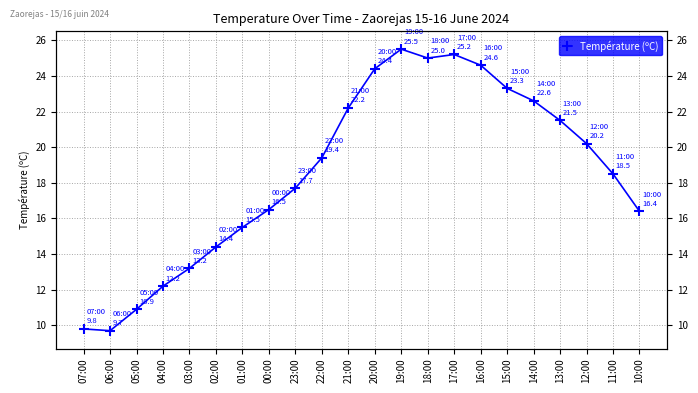

What is the maximum value shown in the chart?

25.5